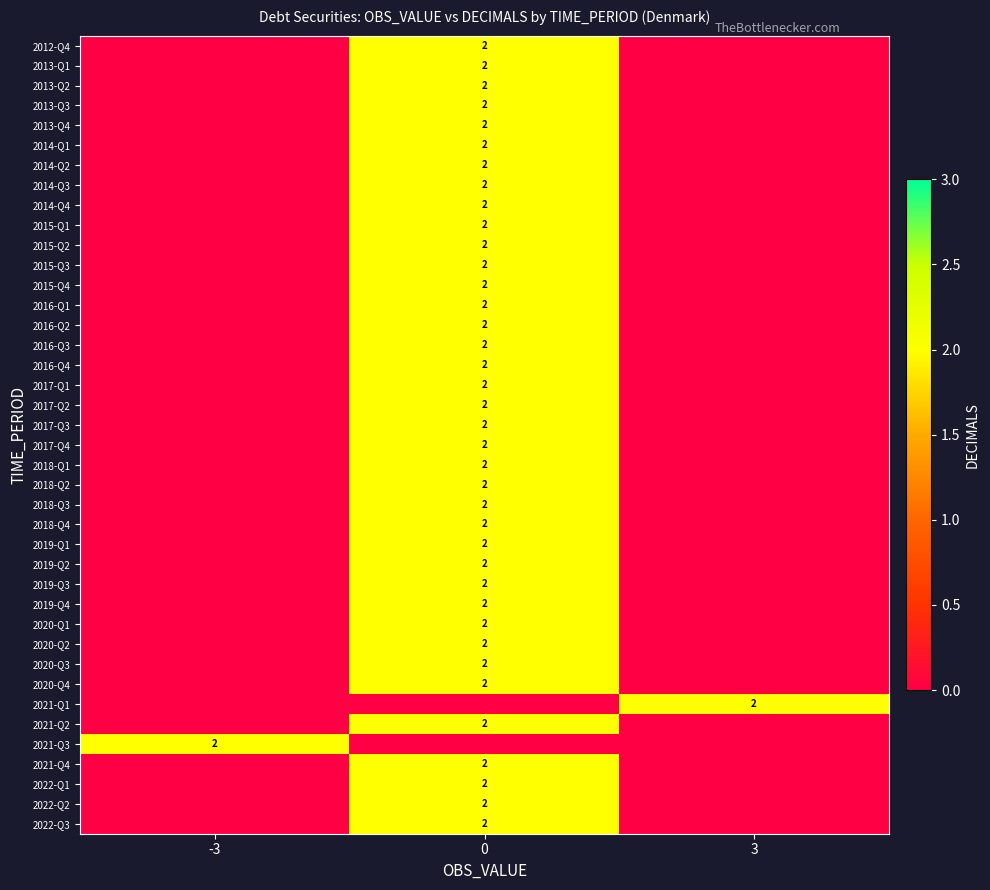

The 2020-Q4 series shows 2 at 0. True or false?

True